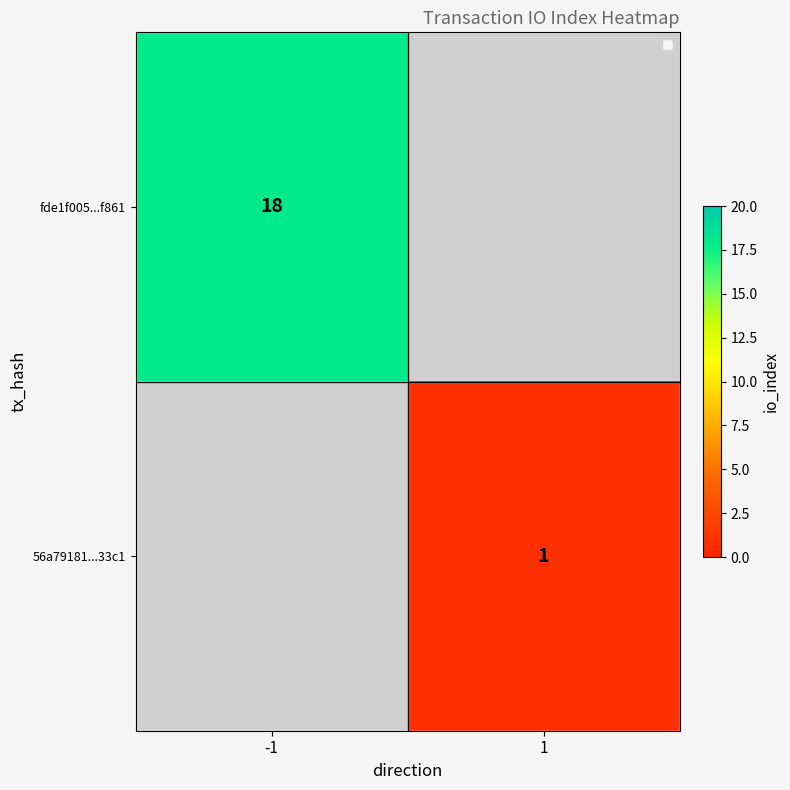

Which has a higher value, 1 or -1?

-1